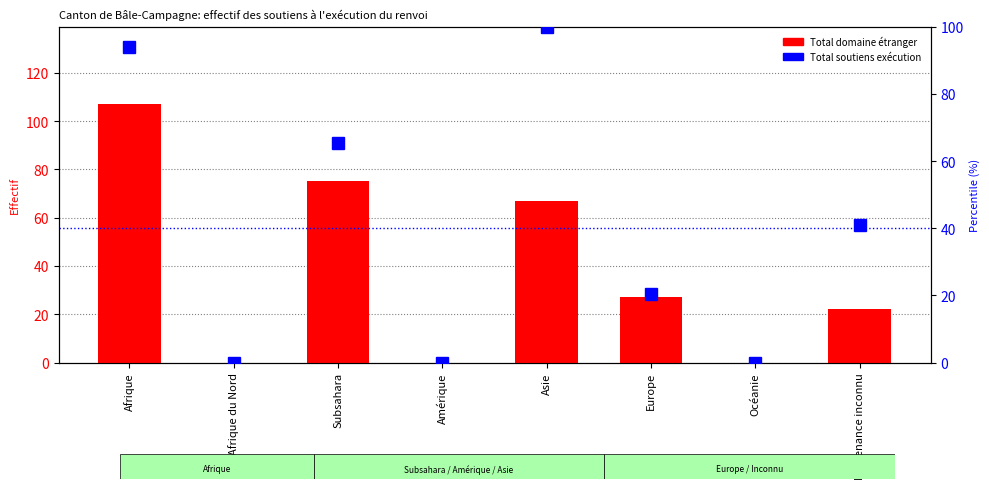

What is the sum of all Total soutiens exécution values?

320.4